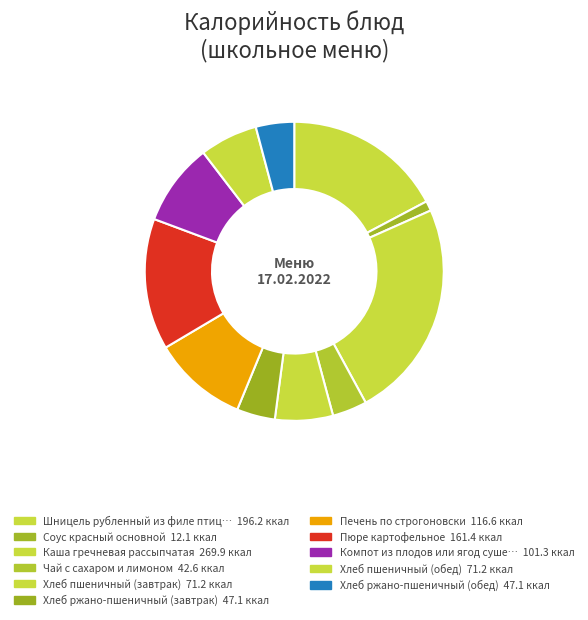

How many slices are in this pie chart?

11